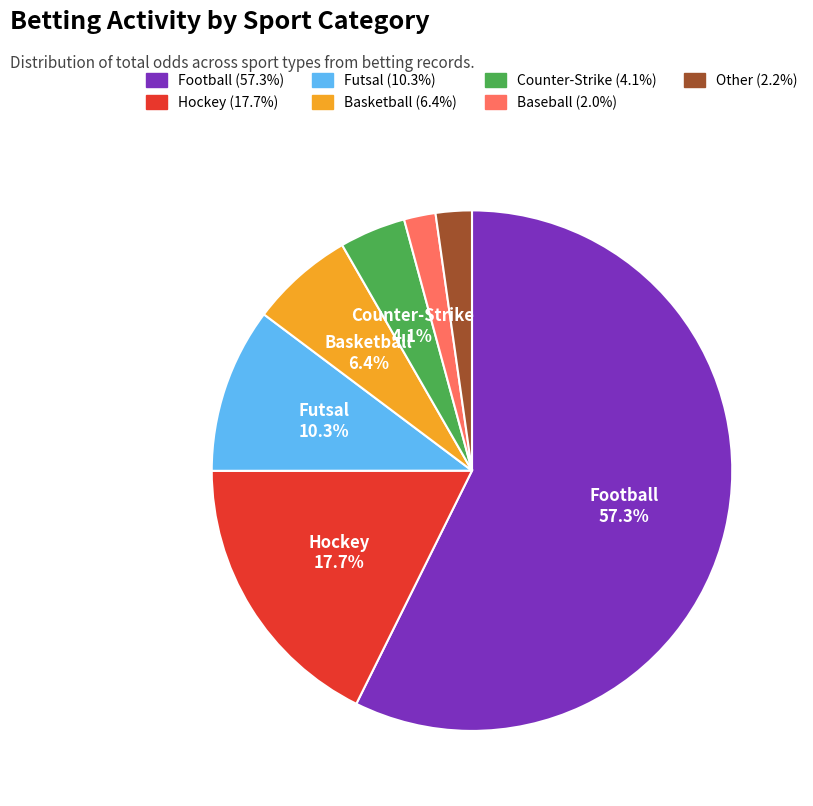

Does any single category account for the majority?

Yes